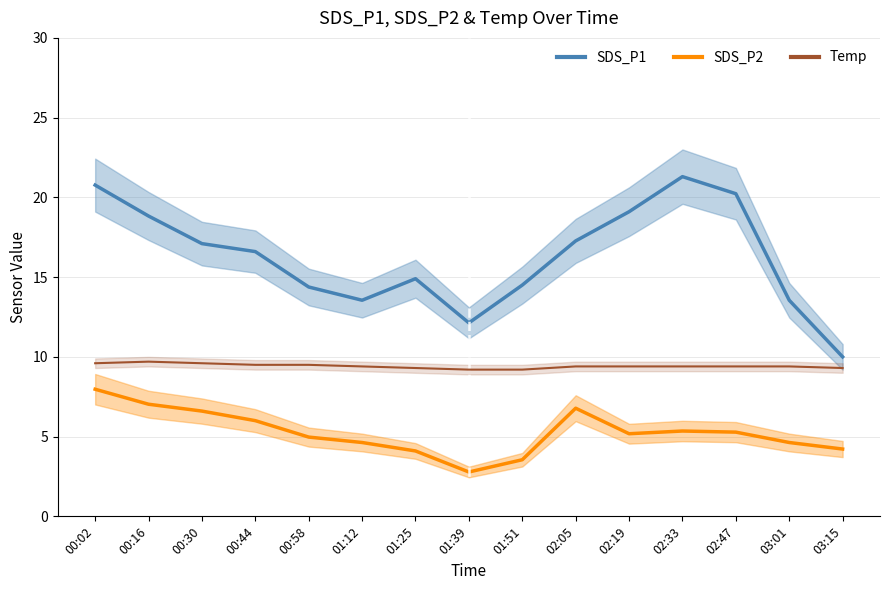

Which series has the largest range (max minus min)?

SDS_P1